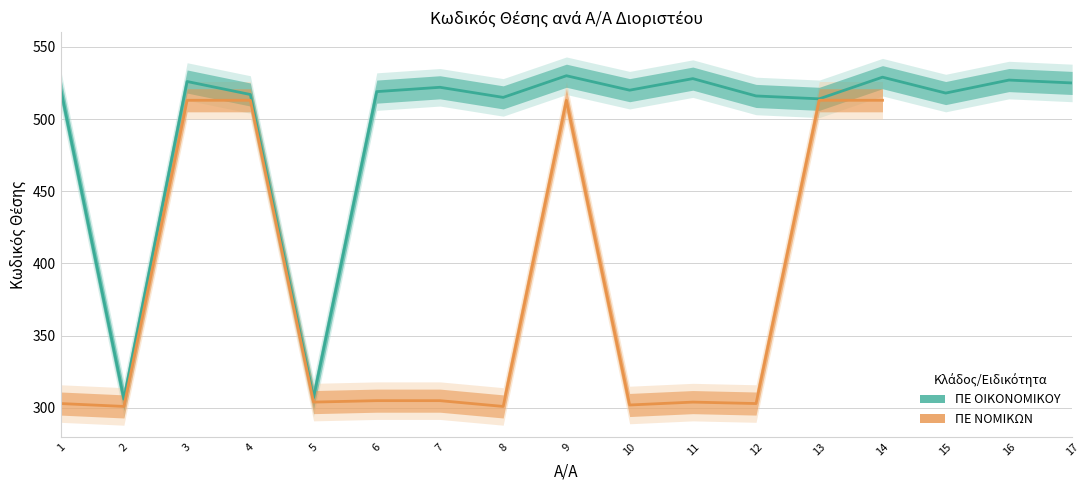

Rank the categories by ΠΕ ΟΙΚΟΝΟΜΙΚΟΥ value from lowest to highest.

2, 5, 13, 8, 12, 4, 15, 6, 10, 1, 7, 17, 3, 16, 11, 14, 9